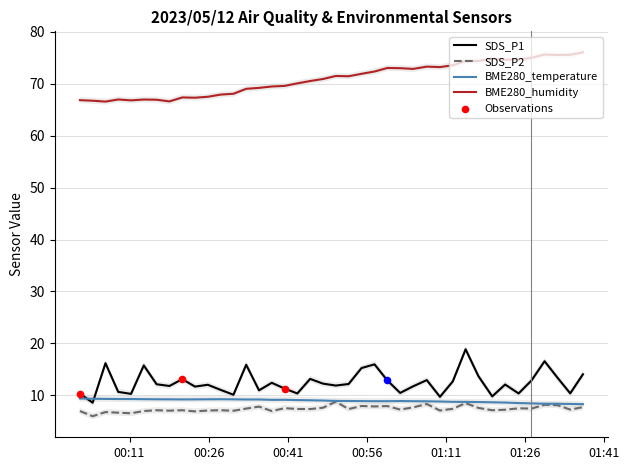

At how many categories does at least one series exceed 53?

40